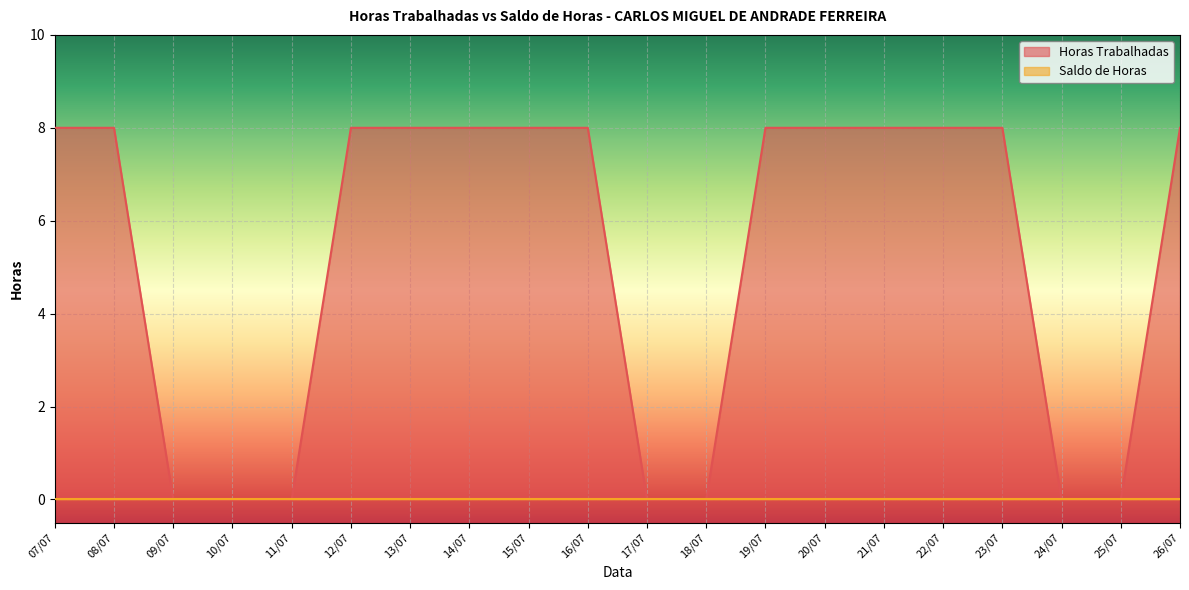

What is the label of the 7th point from the right?

20/07